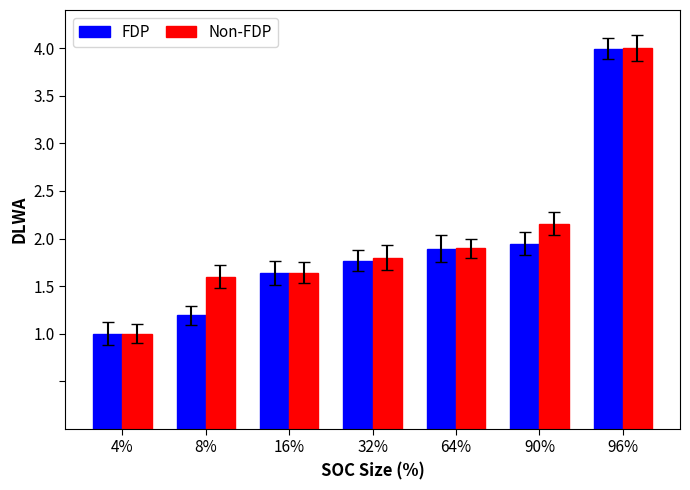

At which category is the sum across all series the highest?

96%